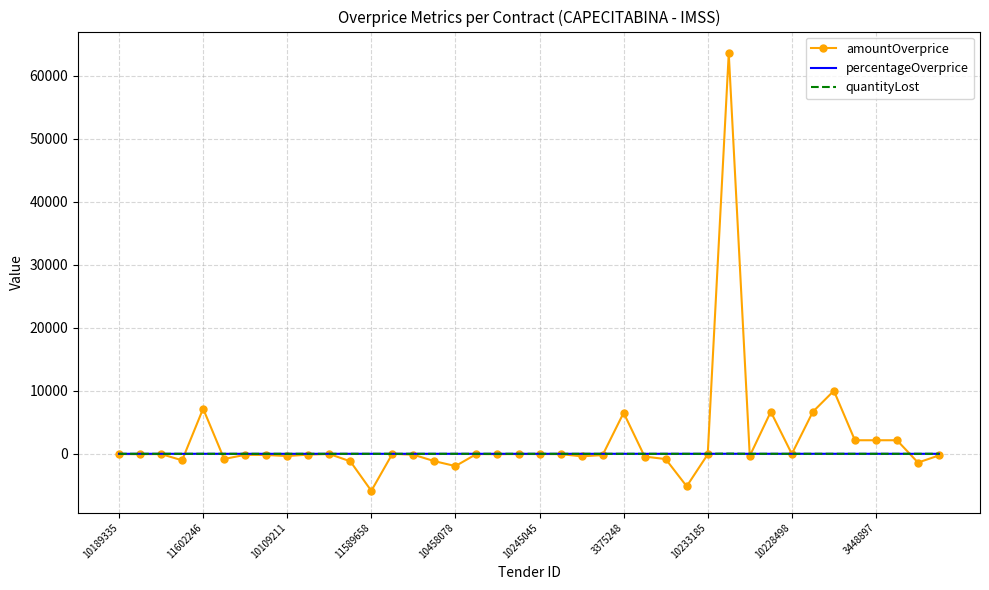

Which series has the widest spread of values?

amountOverprice